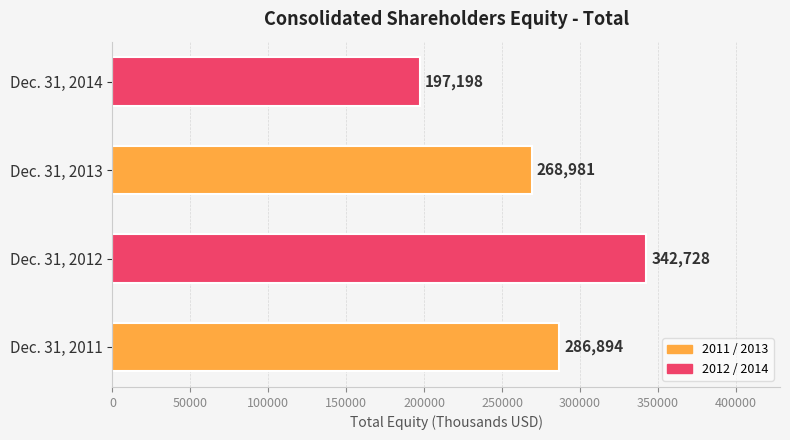

List the labels in order of value, smallest first.

Dec. 31, 2014, Dec. 31, 2013, Dec. 31, 2011, Dec. 31, 2012